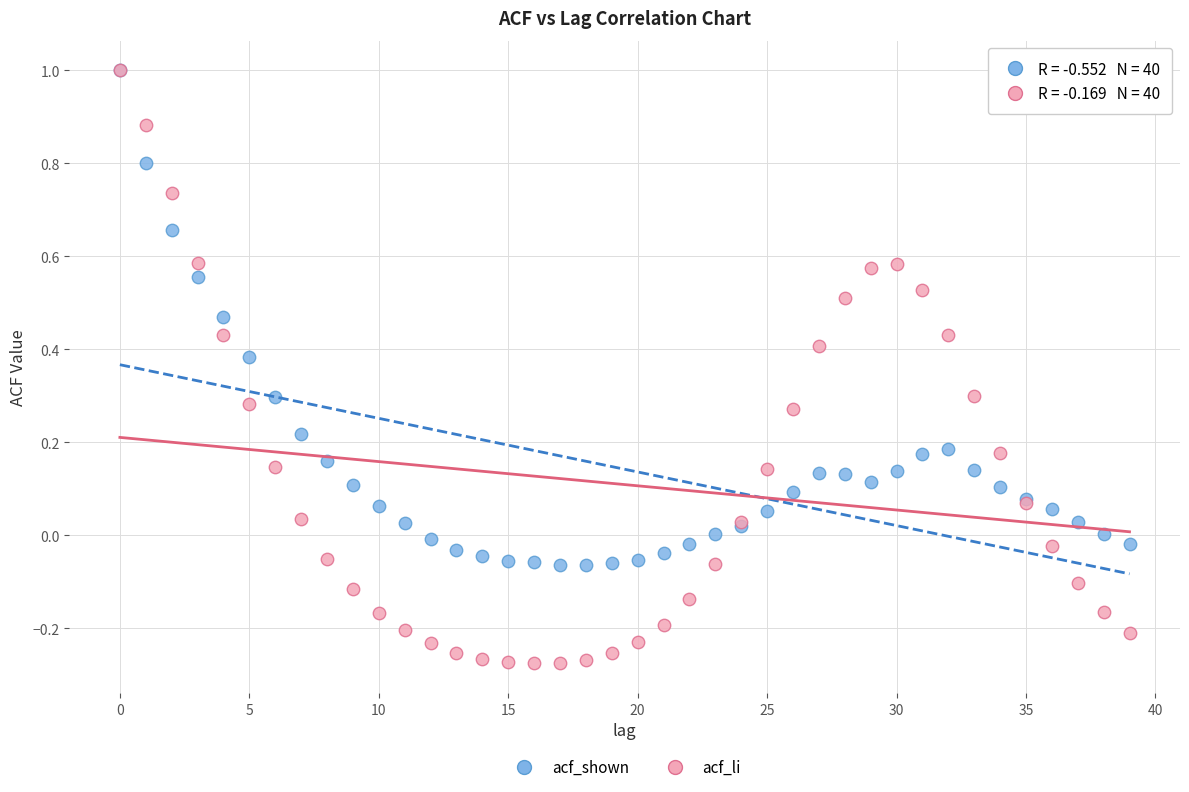

What are all the series names shown in the legend?

acf_shown, acf_li